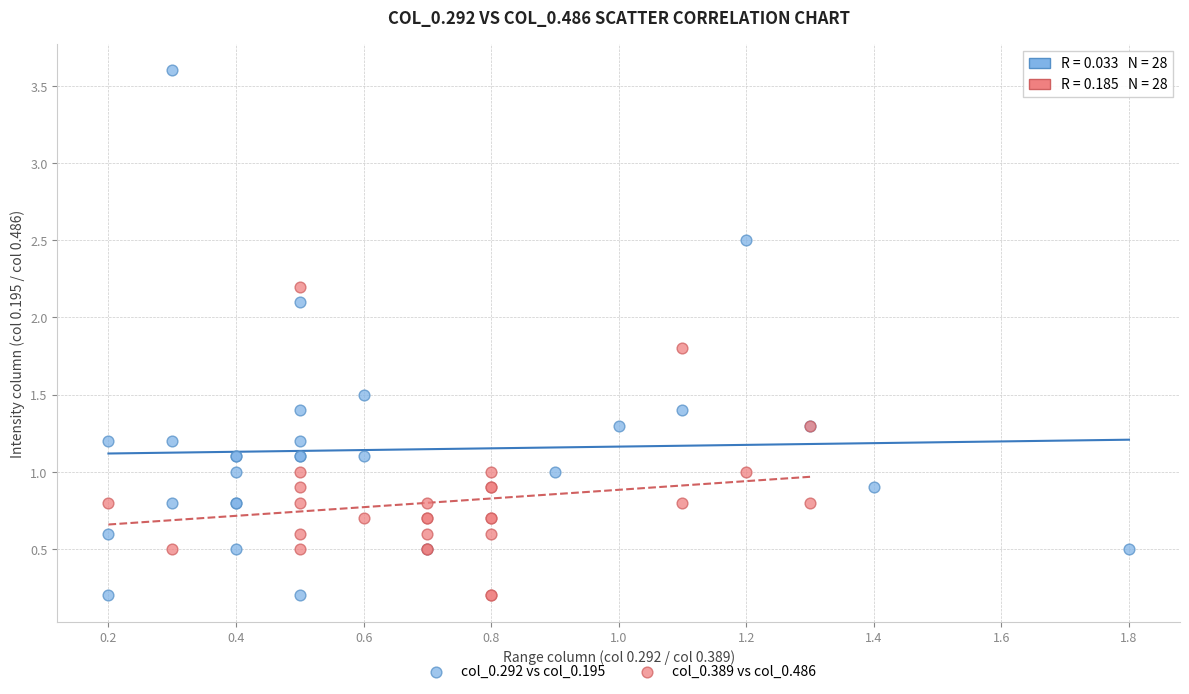

Which series has the widest spread of Y values?

col_0.292 vs col_0.195